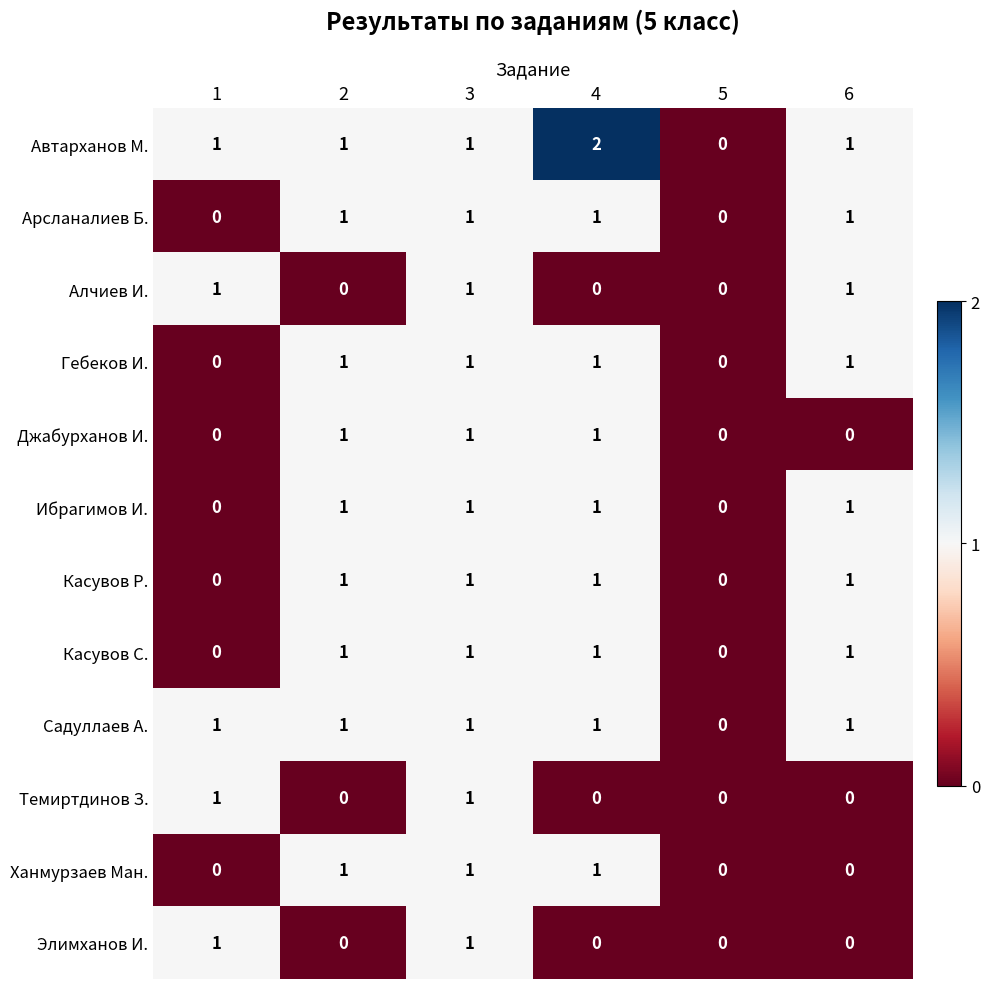

Is it true that Алчиев И. equals 1 at 4?

False